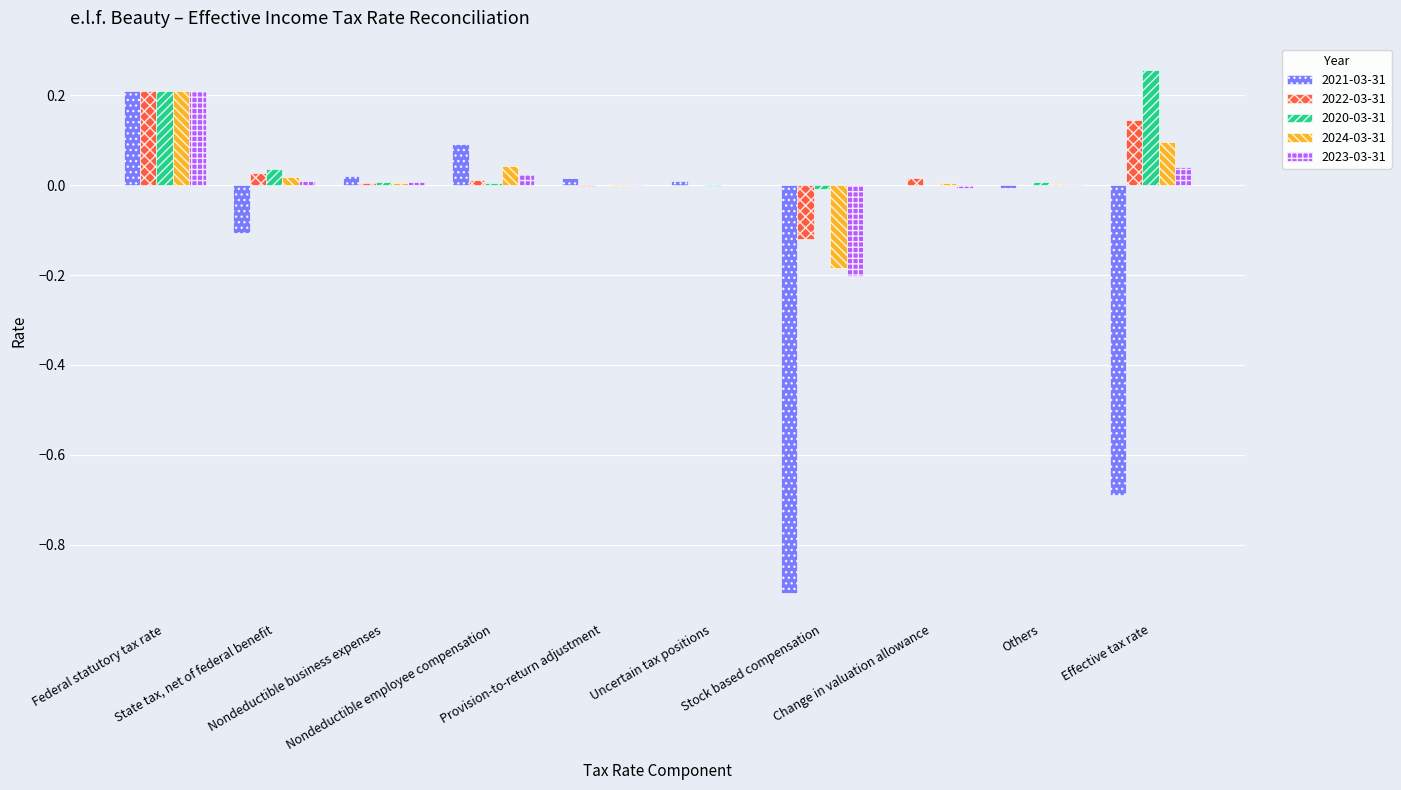

Count the number of categories in the chart.

10